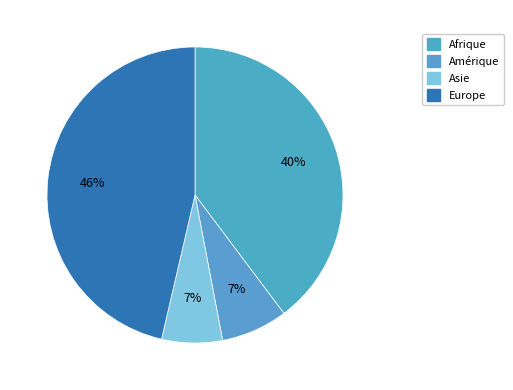

Is there any slice that represents more than half of the pie?

No